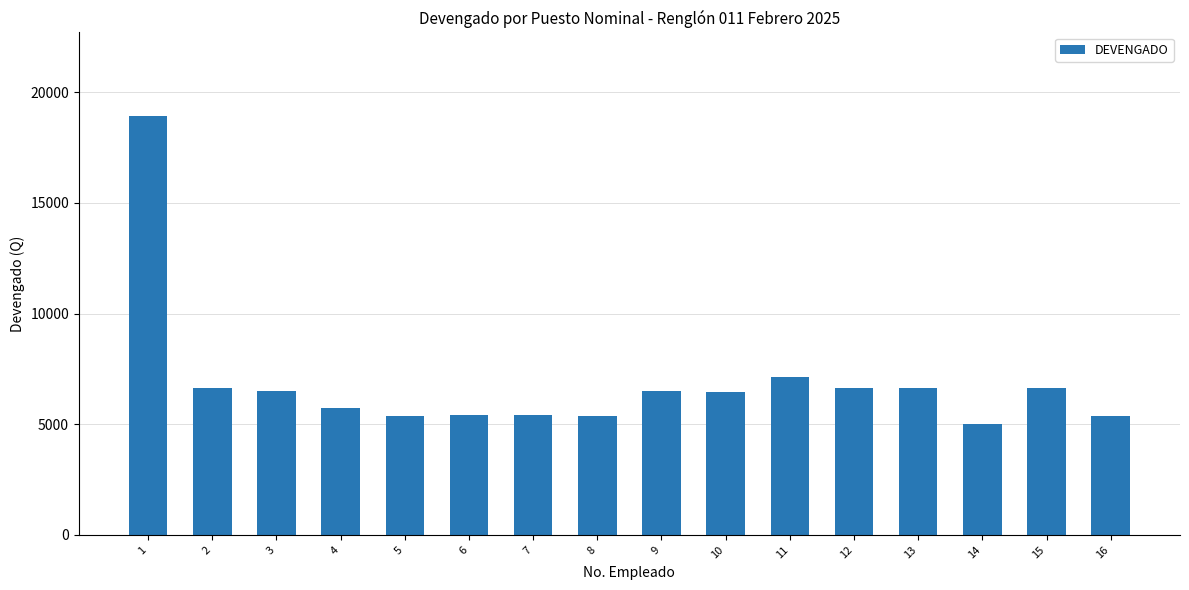

What is the average value?

6854